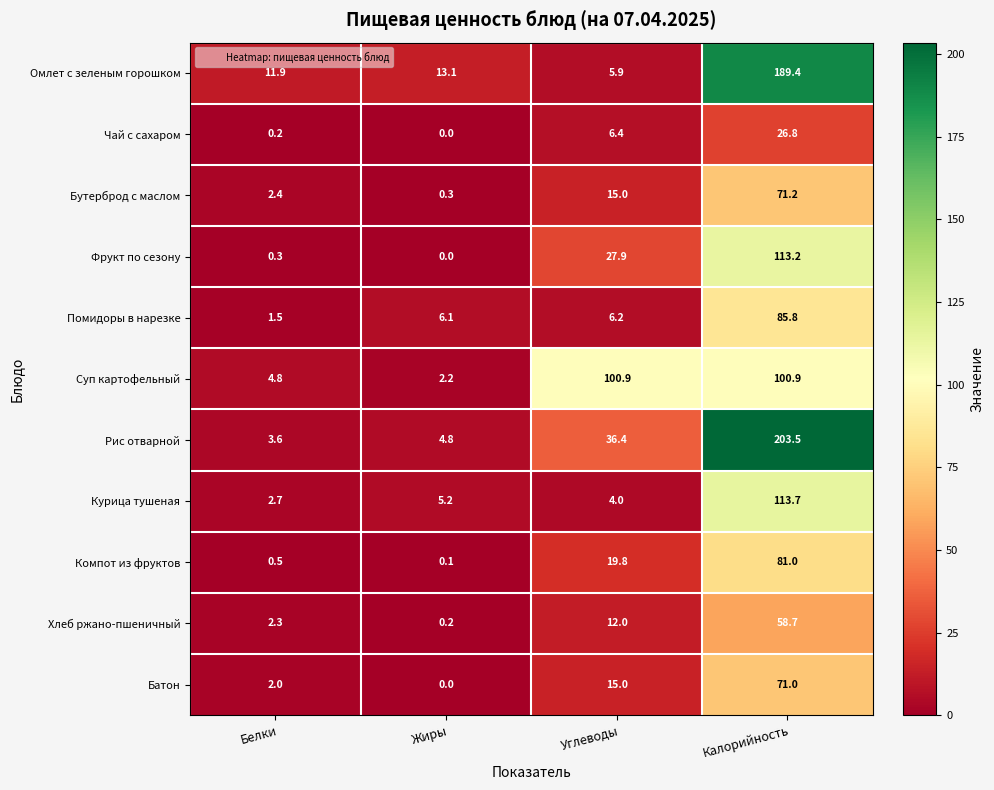

List the series in order of their peak value, highest first.

Рис отварной, Омлет с зеленым горошком, Курица тушеная, Фрукт по сезону, Суп картофельный, Помидоры в нарезке, Компот из фруктов, Бутерброд с маслом, Батон, Хлеб ржано-пшеничный, Чай с сахаром